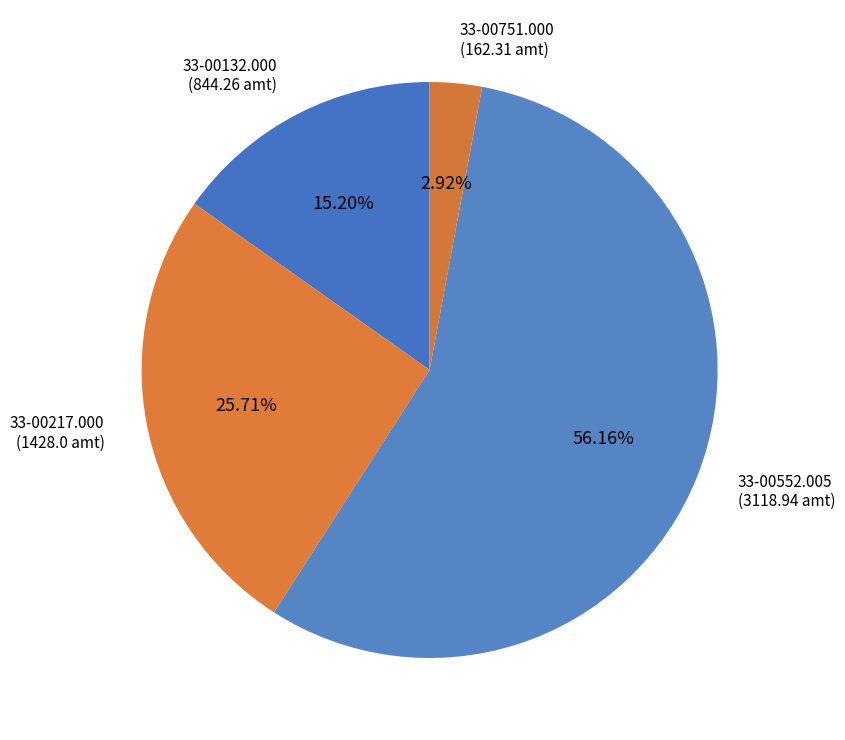

To the nearest percent, what is the average slice percentage?

25%